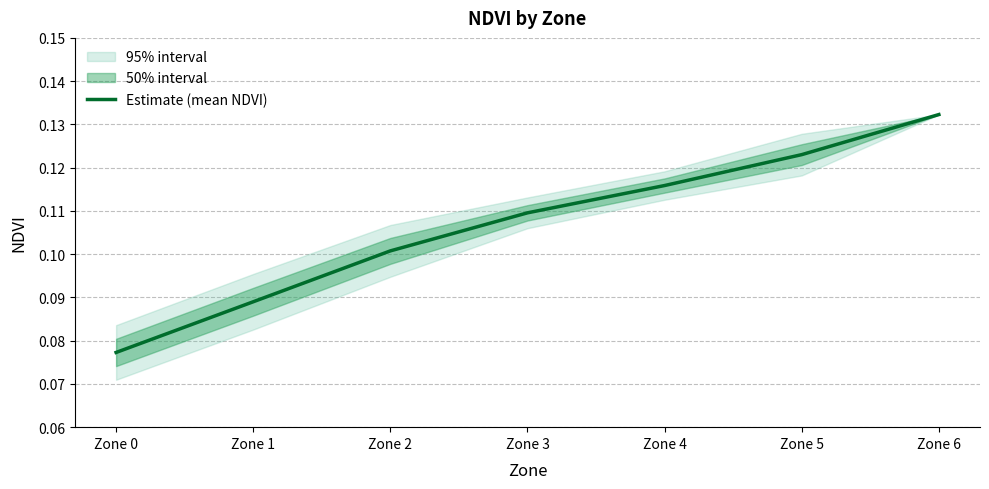

What is the difference between the maximum and minimum values?

0.1